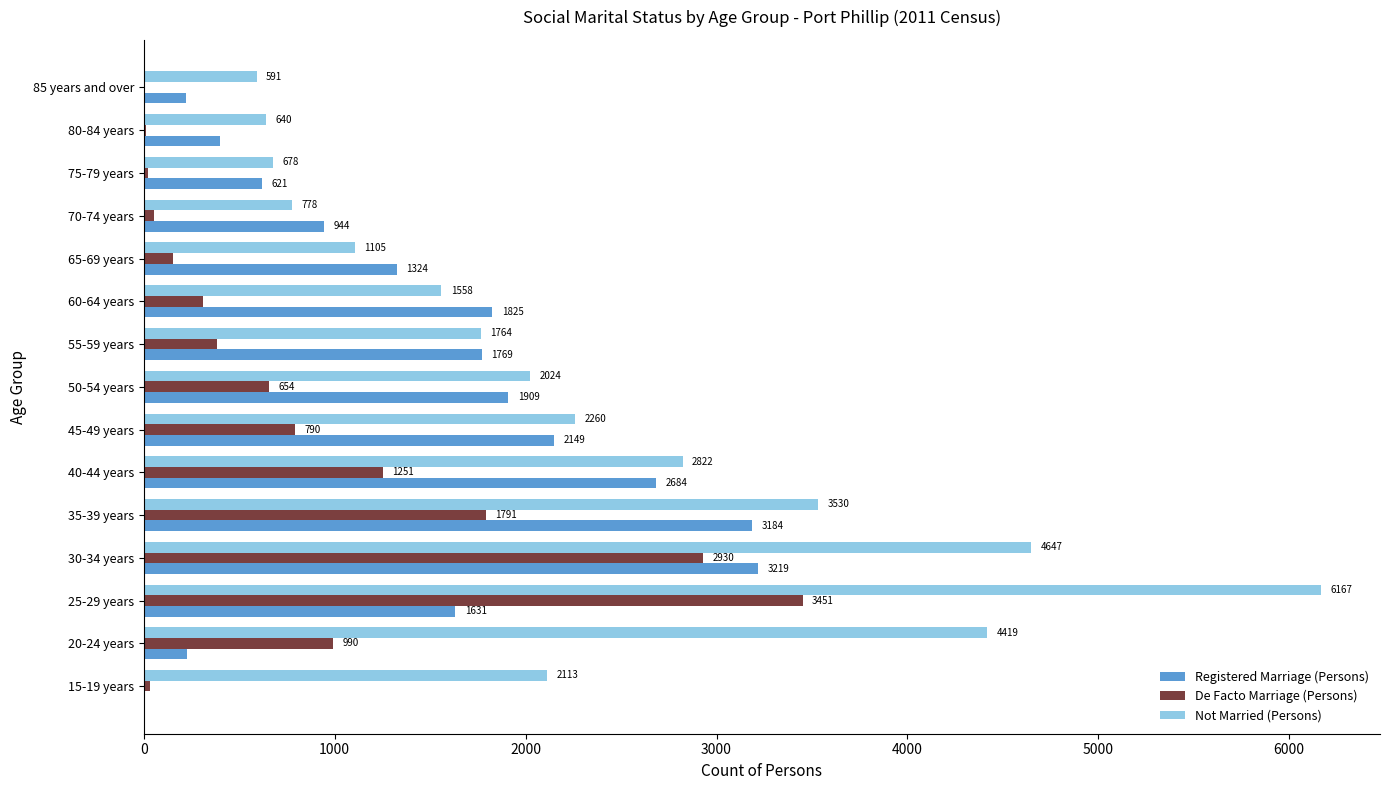

At which label is Registered Marriage (Persons) closest to 1611?

25-29 years